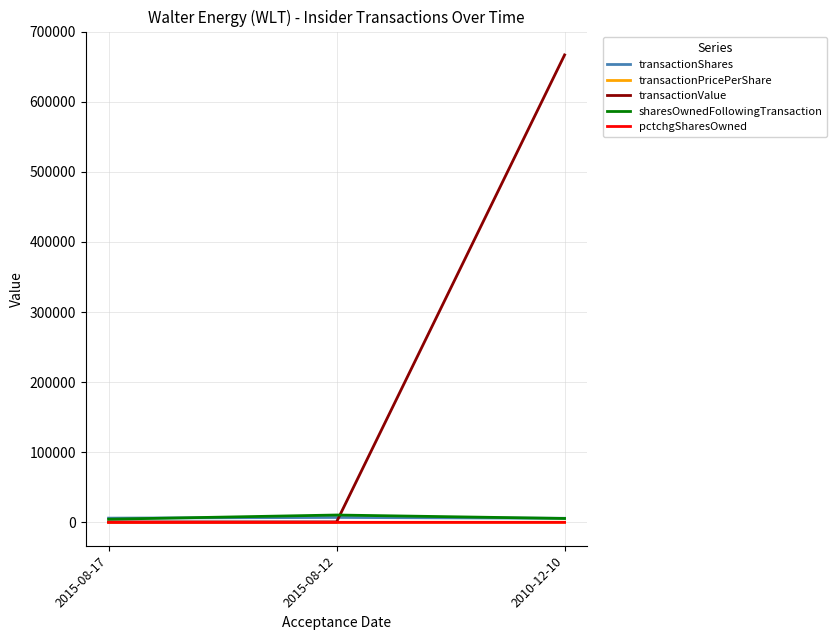

At which category is the sum across all series the highest?

2010-12-10